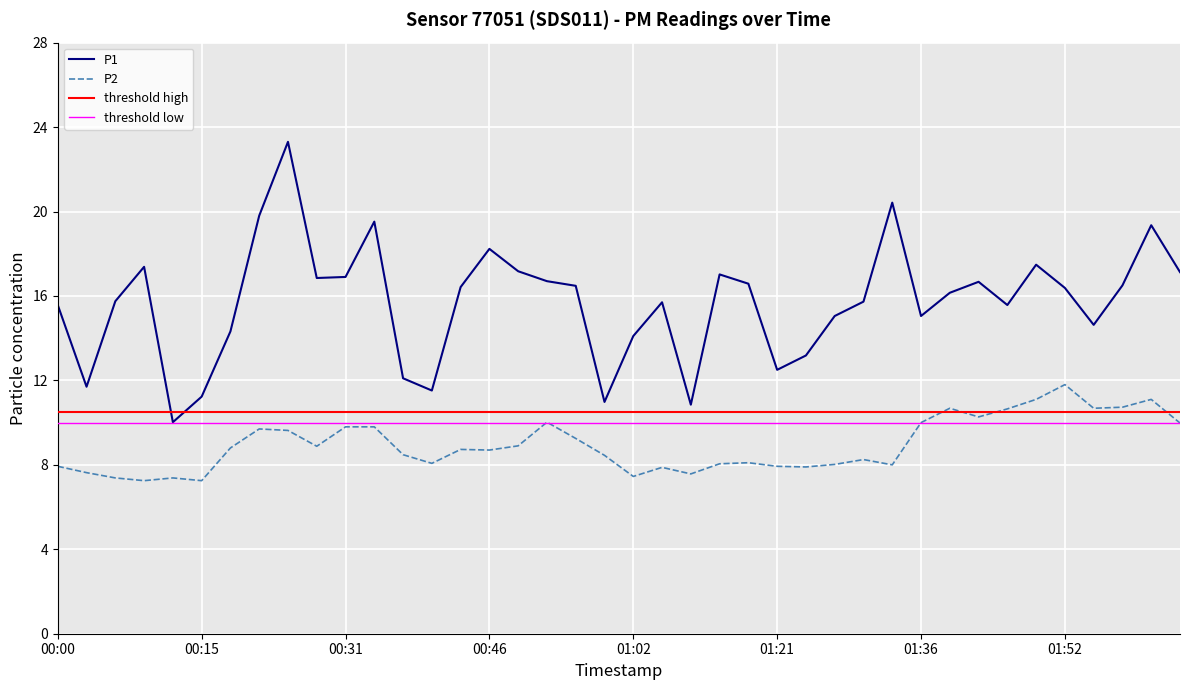

Which series changed the most between 00:49 and 02:01?

P2